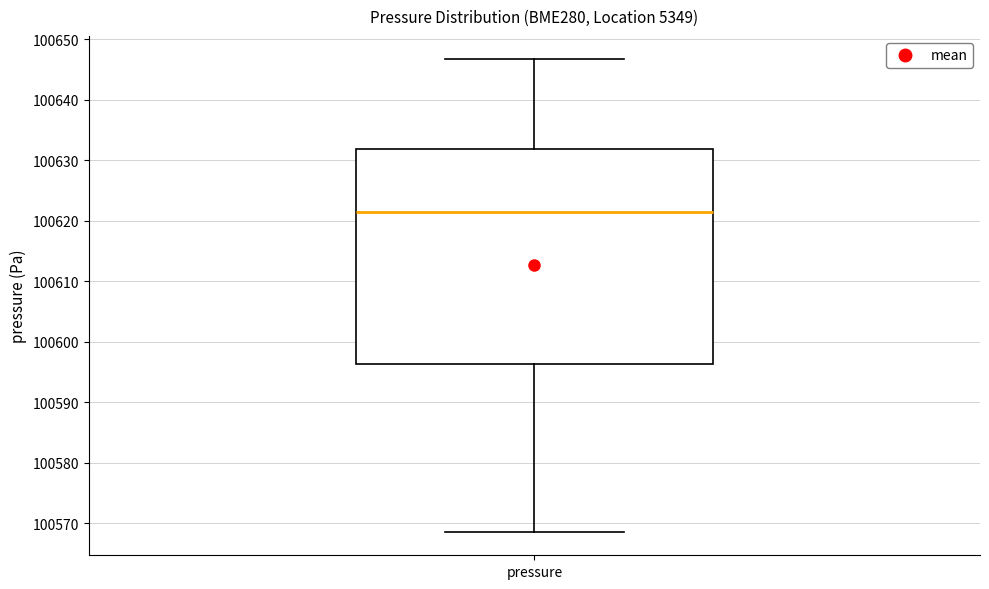

Where is the upper edge of the box for pressure on the y-axis? The values are not printed on the chart, so give them approximately, as read against the axis.

100632